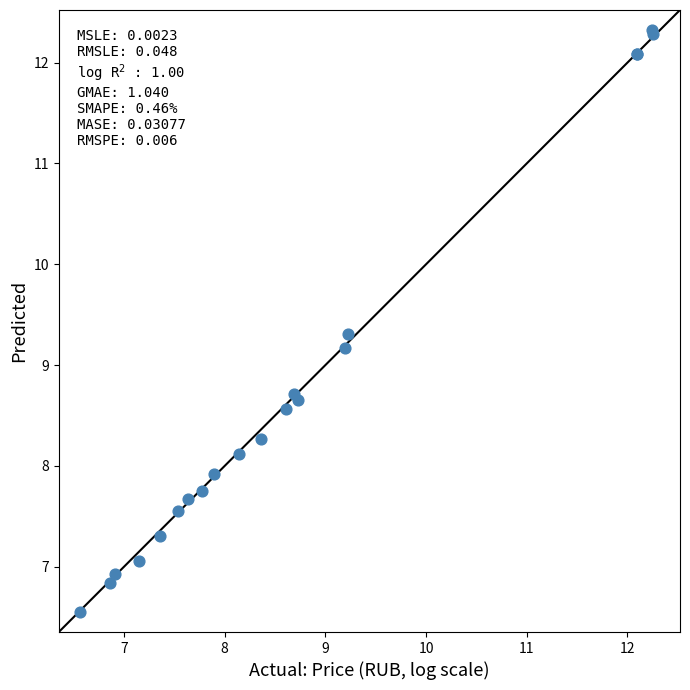

What Y value in the scatter plot is closest to 9?

9.2